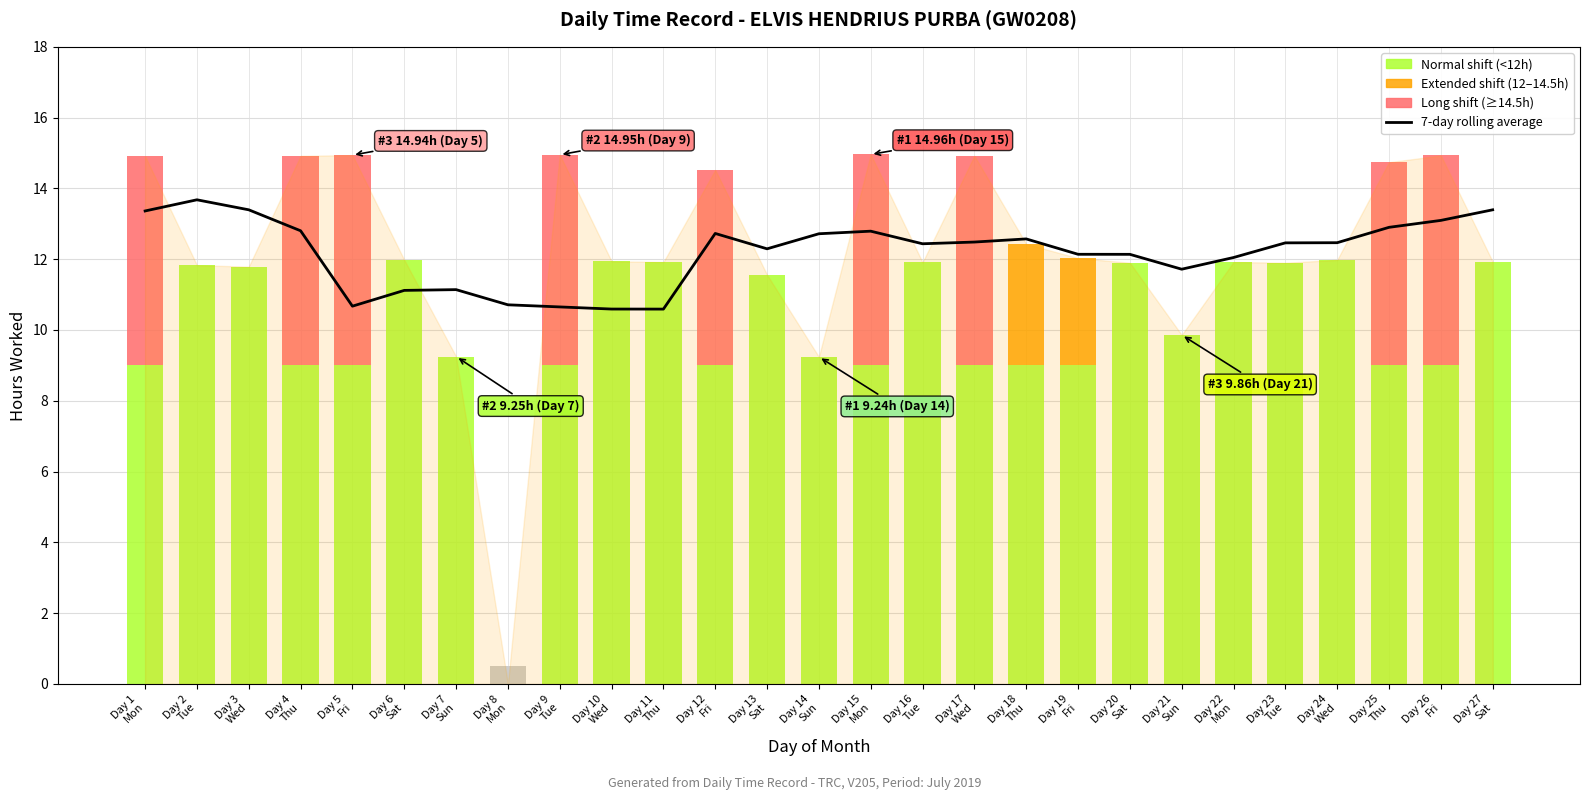

True or false: the data shows 7.5 at Day 22
Mon.

False